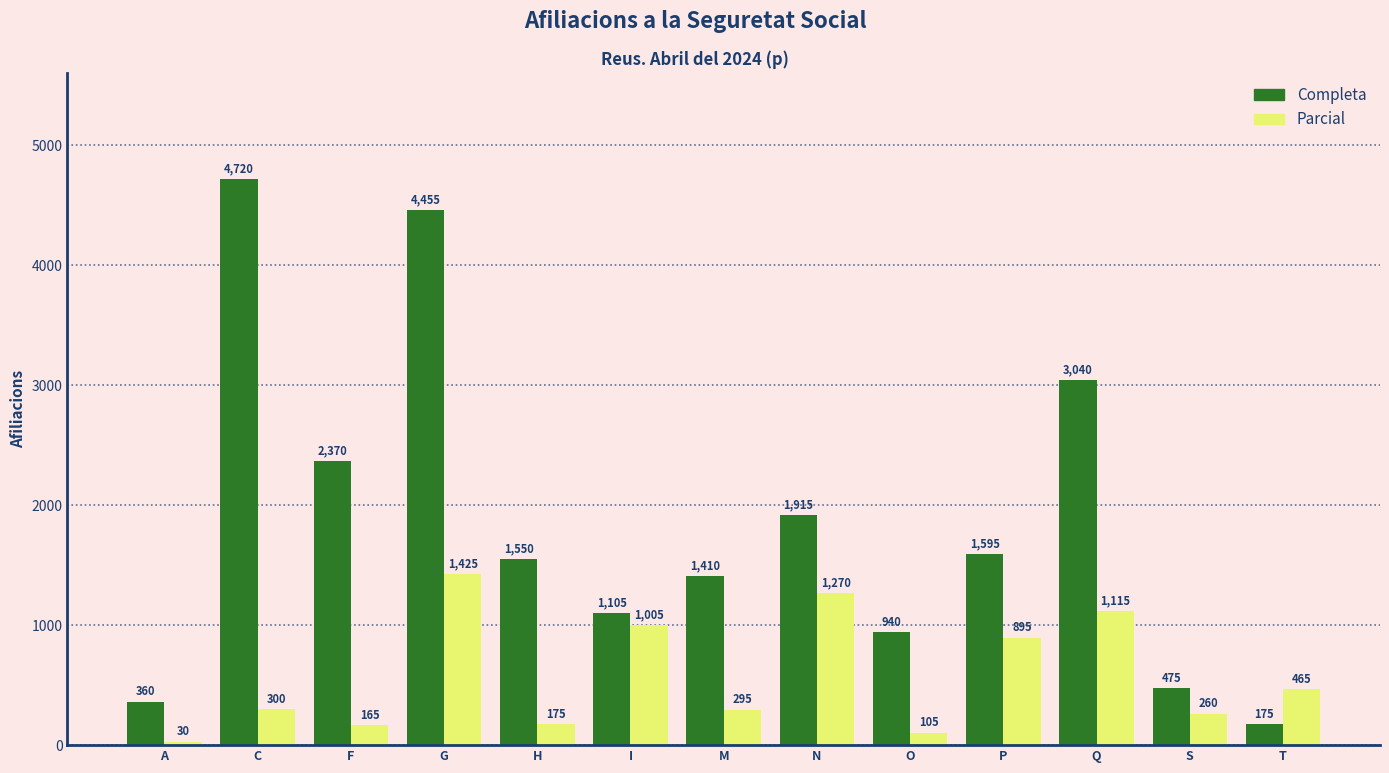

What is the spread (max minus min) of values at I?

100